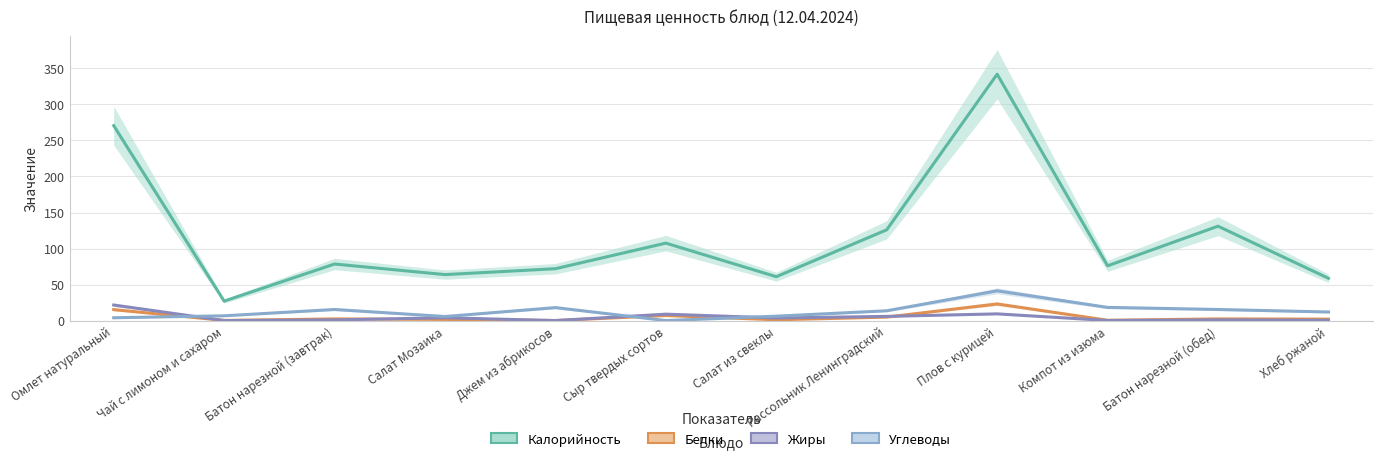

How many lines are shown in the chart?

4